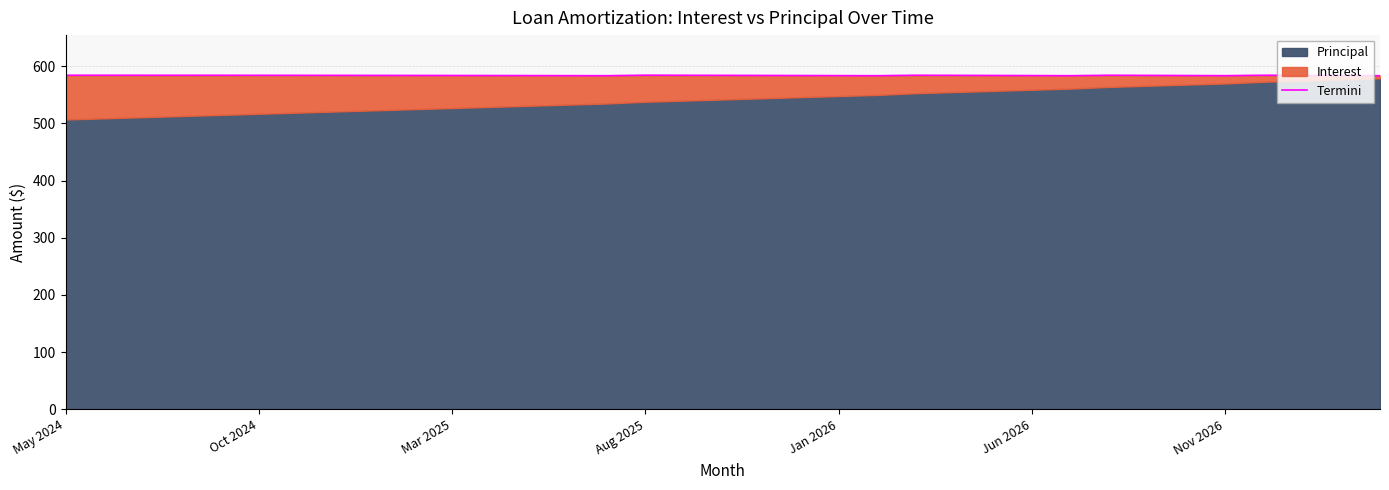

How many values exceed 584?

21